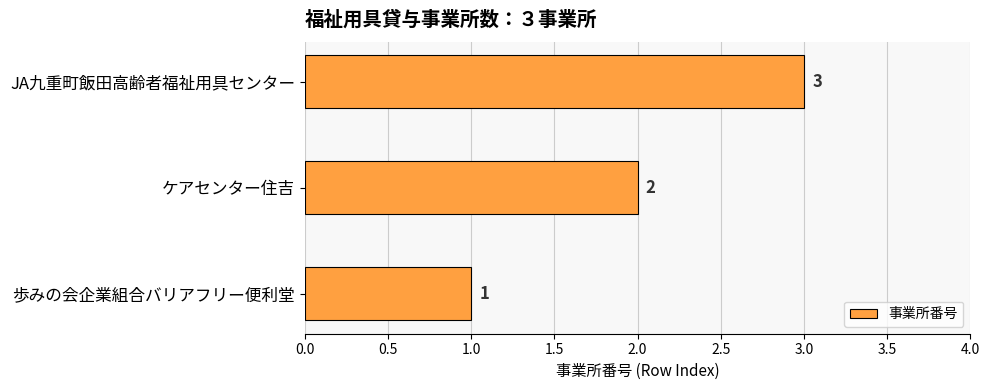

How many values are between 1 and 3?

3